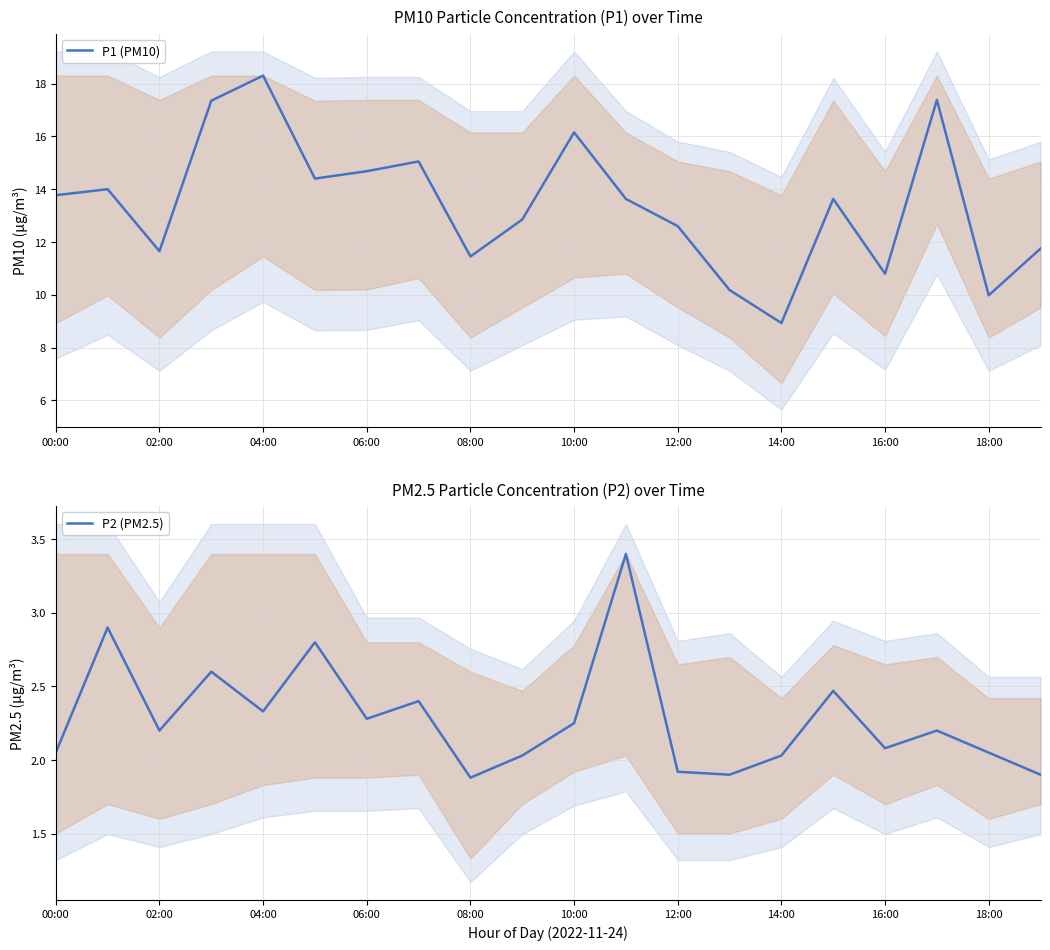

The value of P2 (PM2.5) at 16:00 is 0.5. True or false?

False